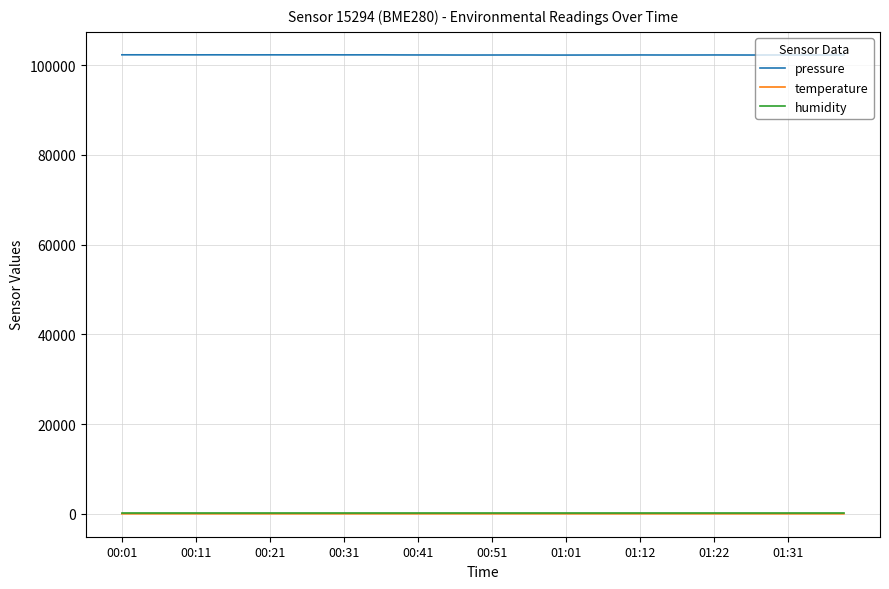

What is the minimum value for pressure?

102240.7